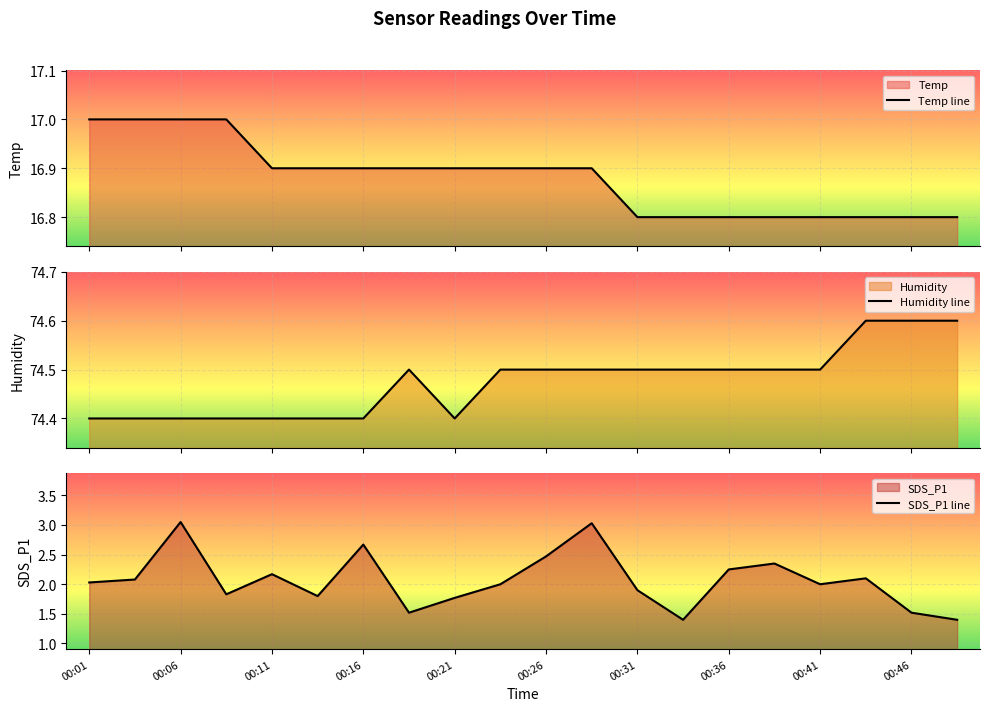

Which series has the widest spread of values?

SDS_P1